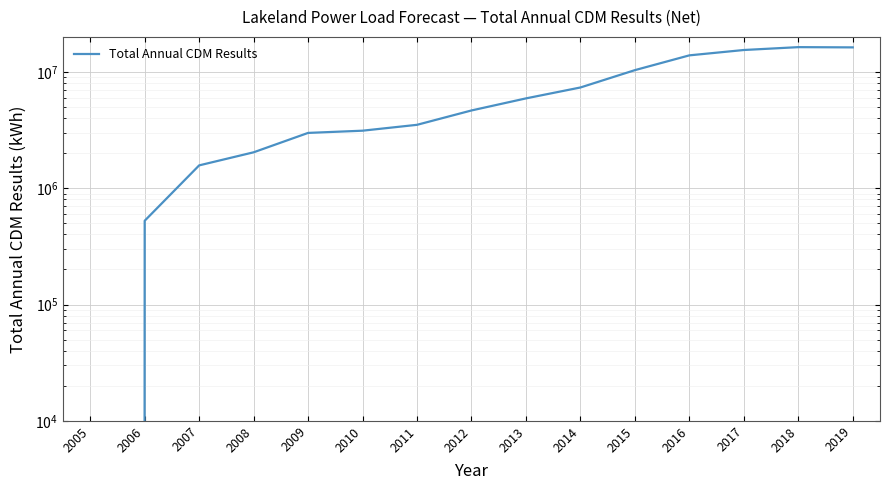

How many values are below 4661045?

7